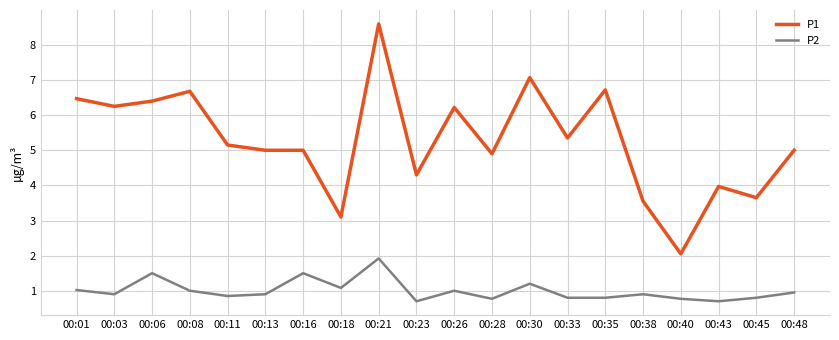

Rank the series by their maximum value, from highest to lowest.

P1, P2